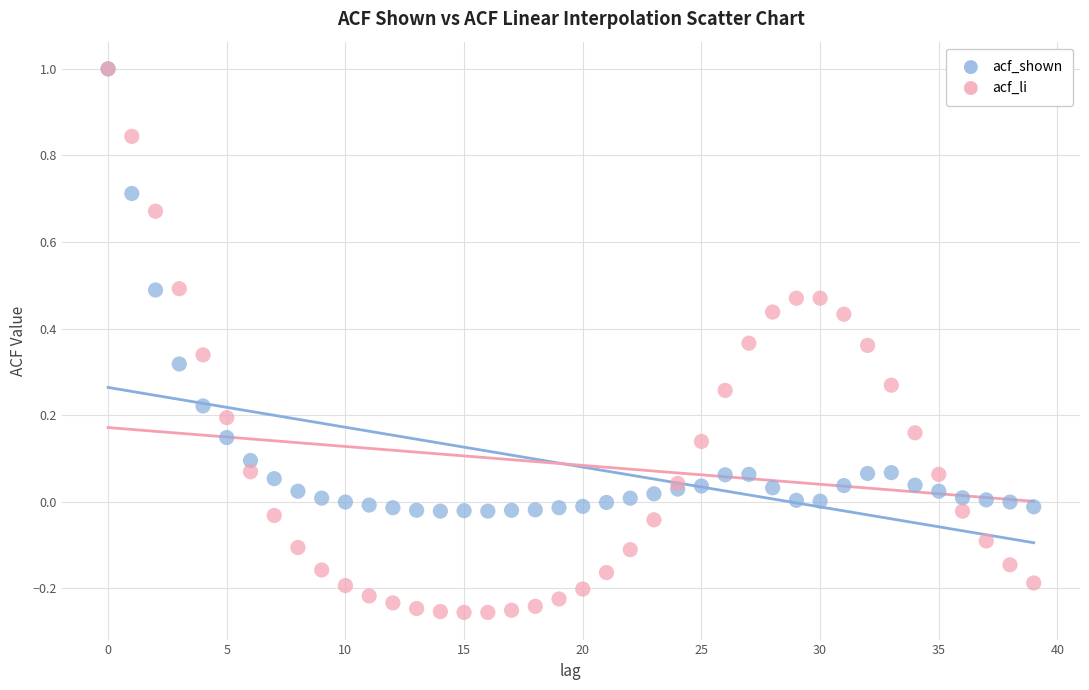

What are all the series names shown in the legend?

acf_shown, acf_li